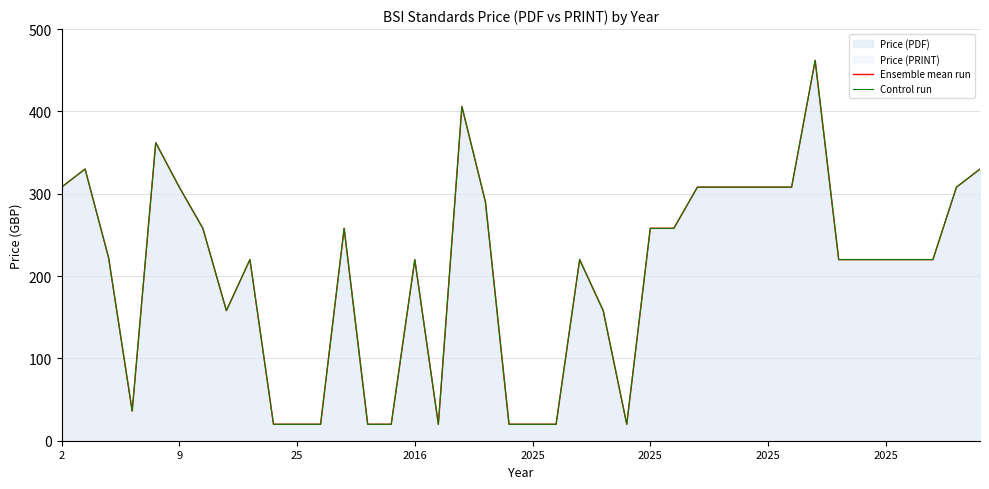

True or false: Control run and Ensemble mean run intersect in this chart.

False